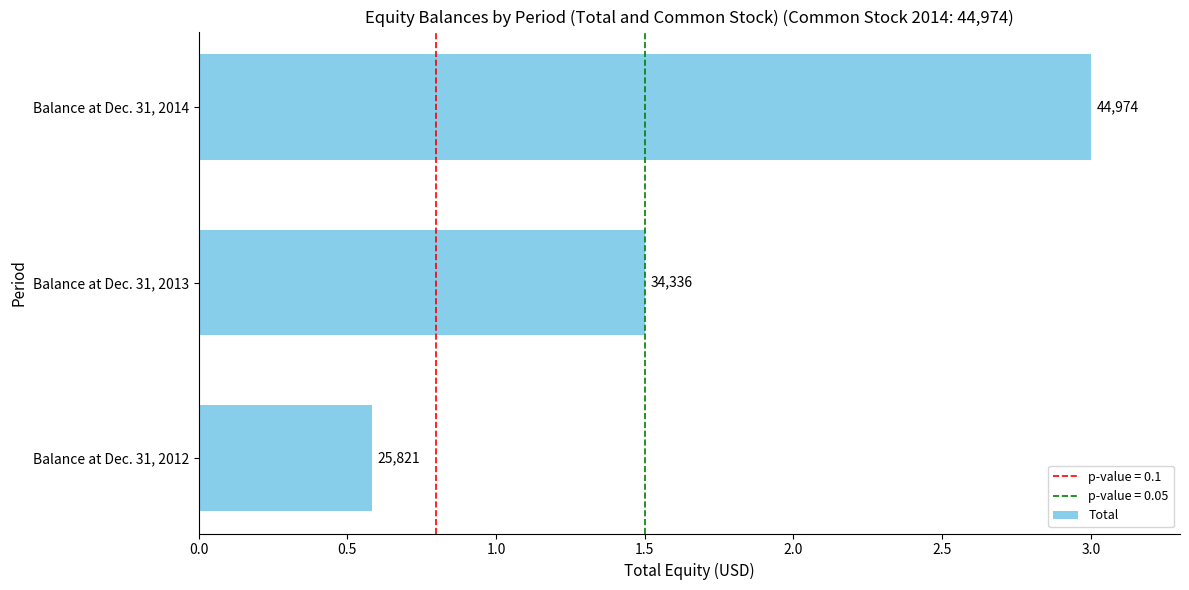

Does the chart contain any negative values?

No